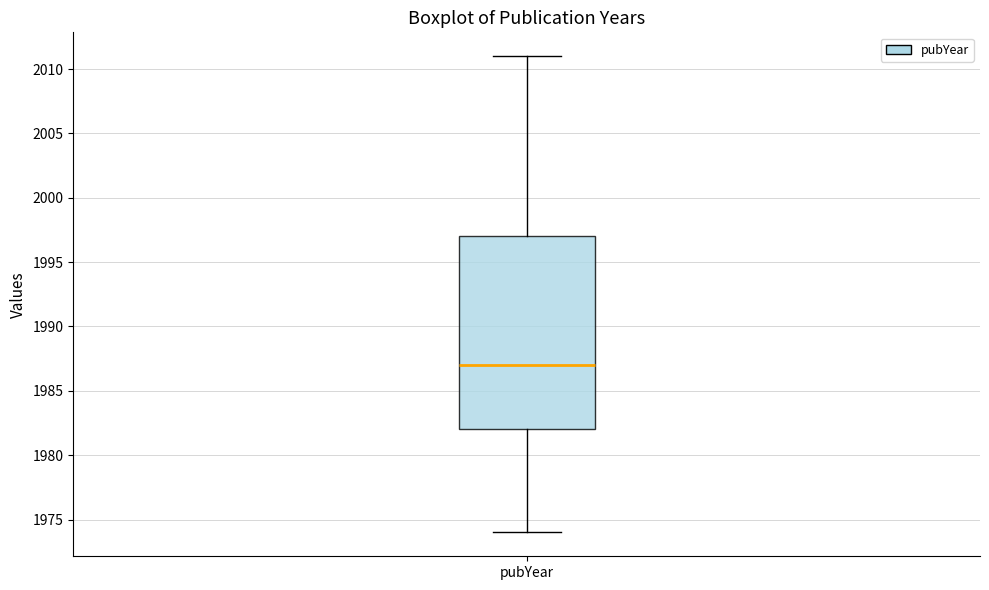

Transcribe this box plot: give where the median line is, the range the box spans, and where the two whiskers end, as read against the y-axis. The values are not printed on the chart, so give them approximately, as read against the axis.

median 1987, box 1982 to 1997, whiskers 1974 to 2011